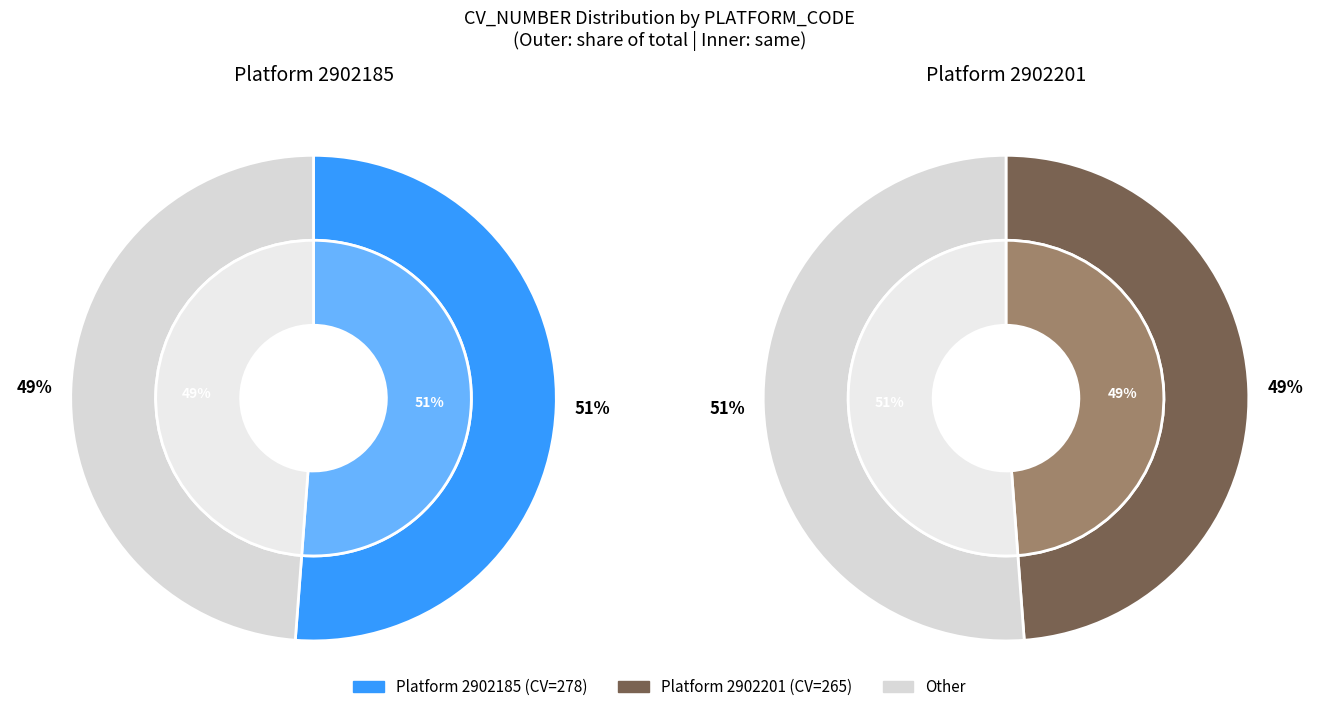

Which category accounts for the majority?

2902185